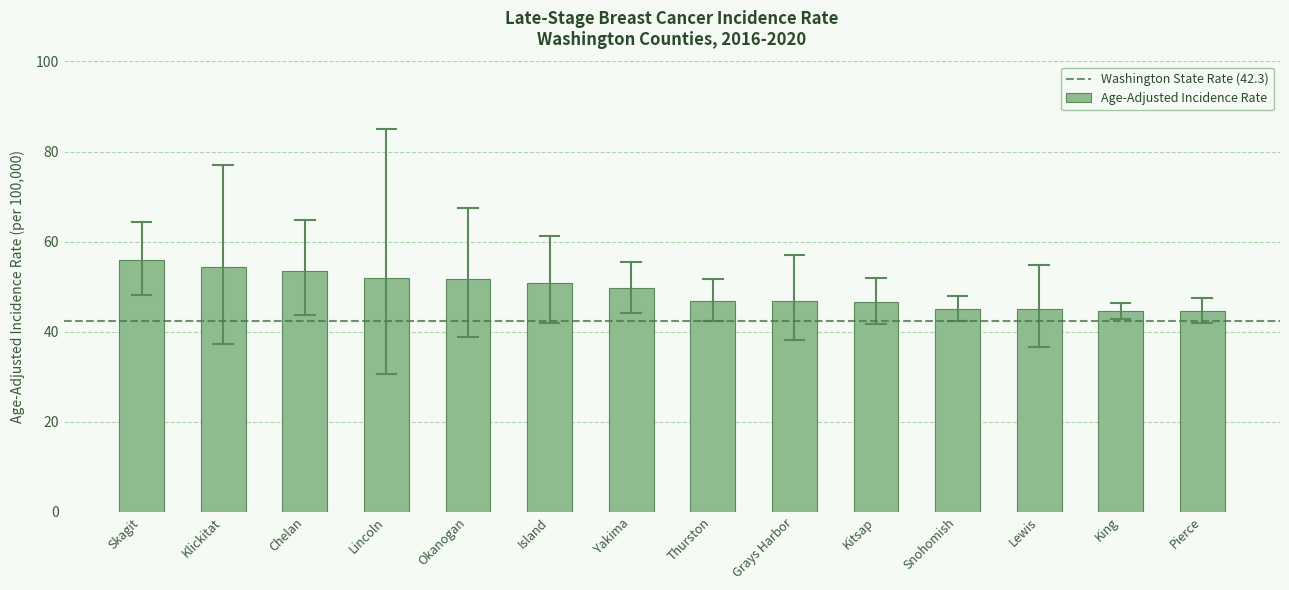

What is the change in value from Skagit to Chelan?

-2.4